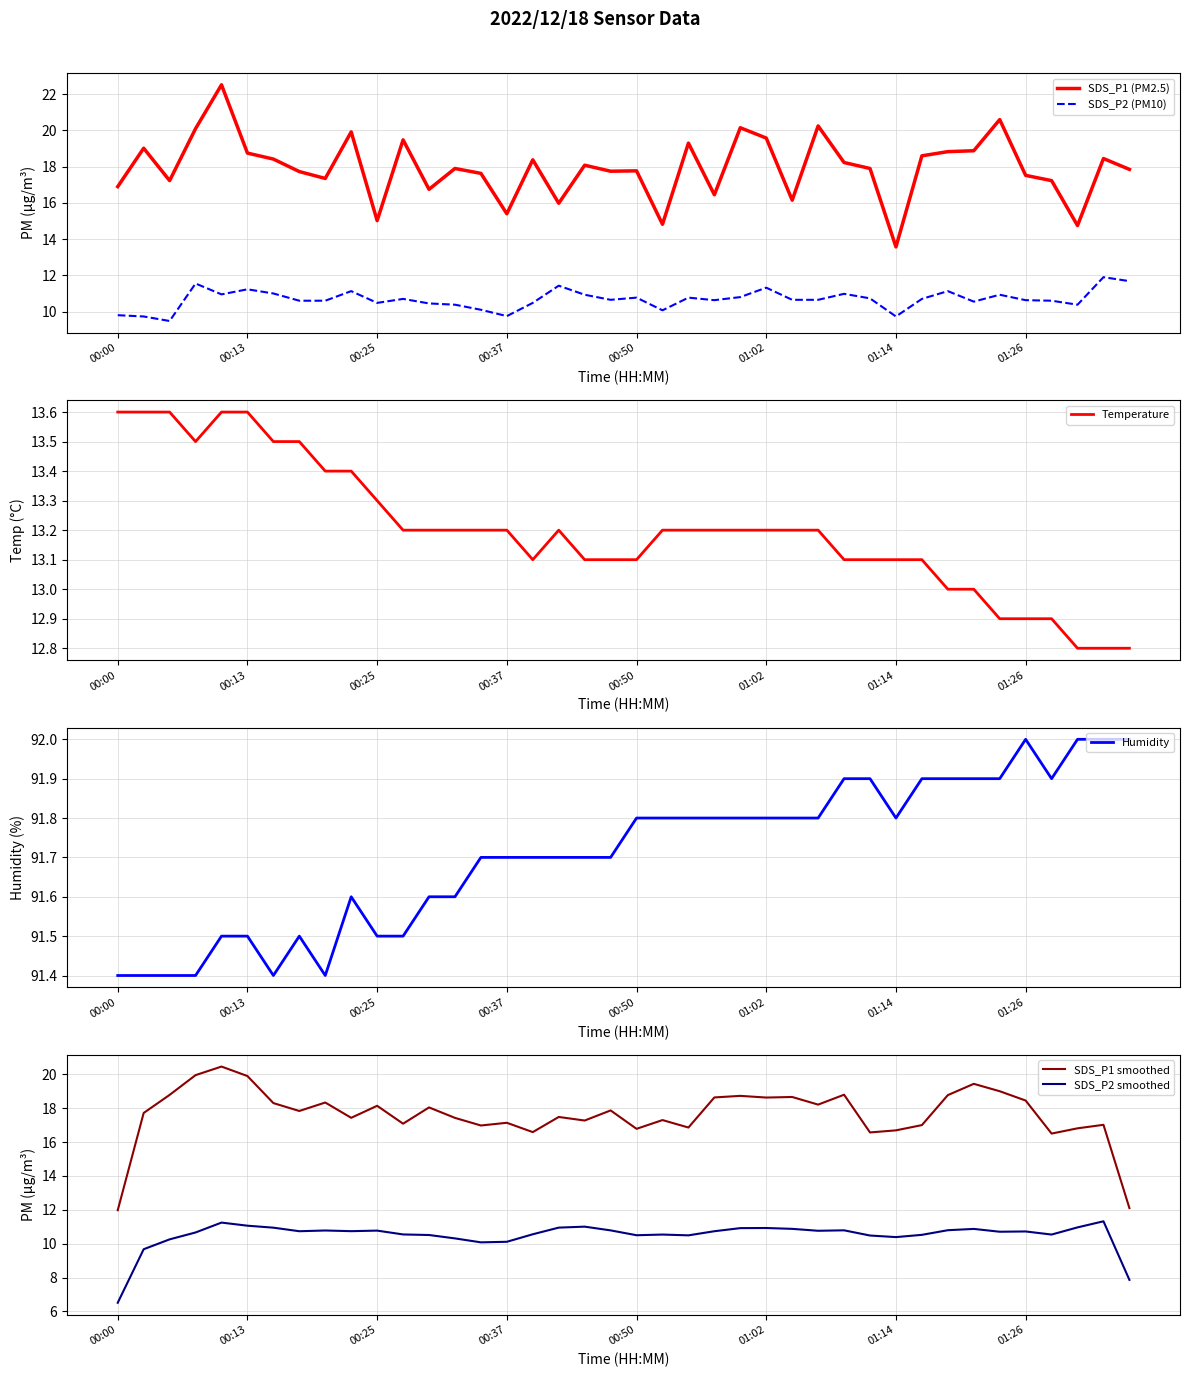

Rank the series by their maximum value, from lowest to highest.

SDS_P2 smoothed, SDS_P2 (PM10), Temperature, SDS_P1 smoothed, SDS_P1 (PM2.5), Humidity